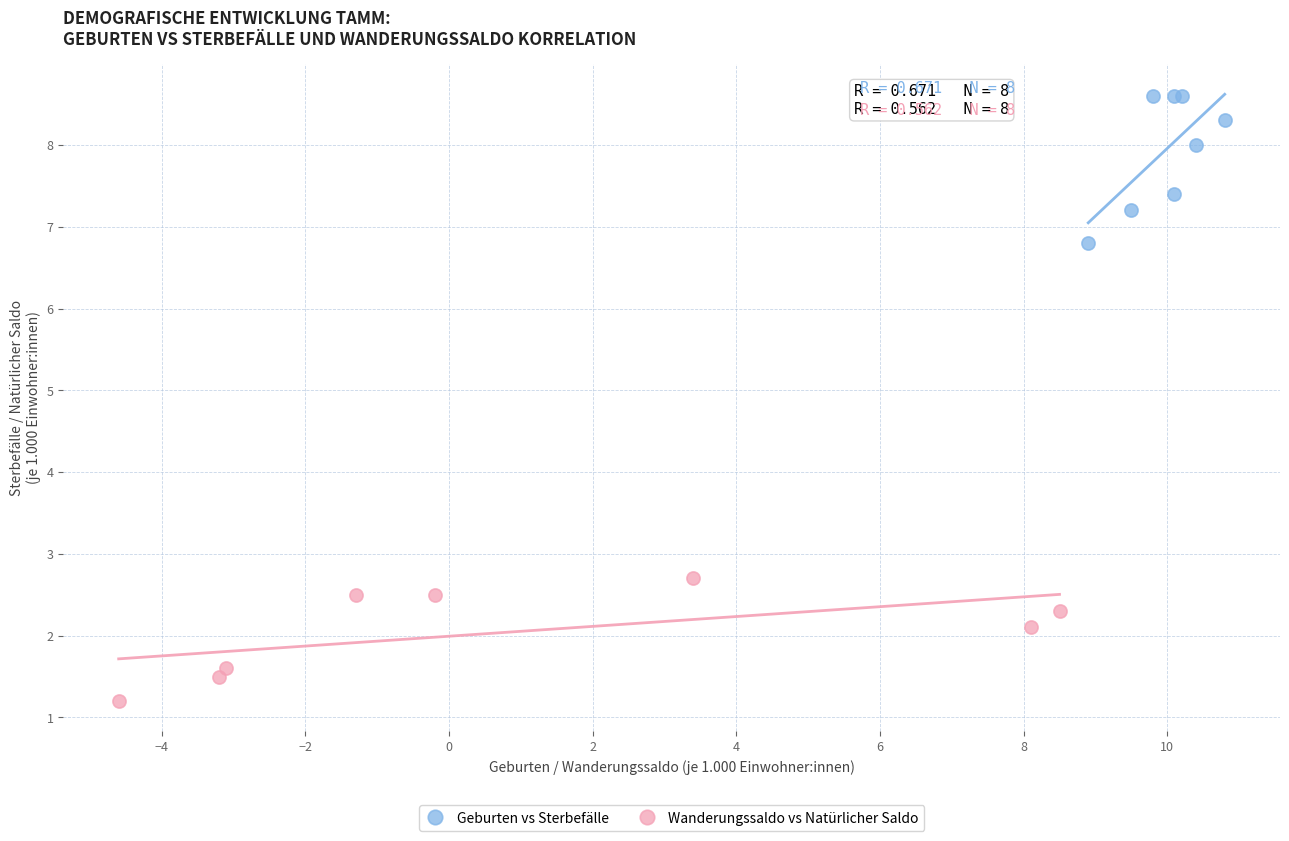

Which series reaches the minimum Y coordinate?

Wanderungssaldo vs Natürlicher Saldo